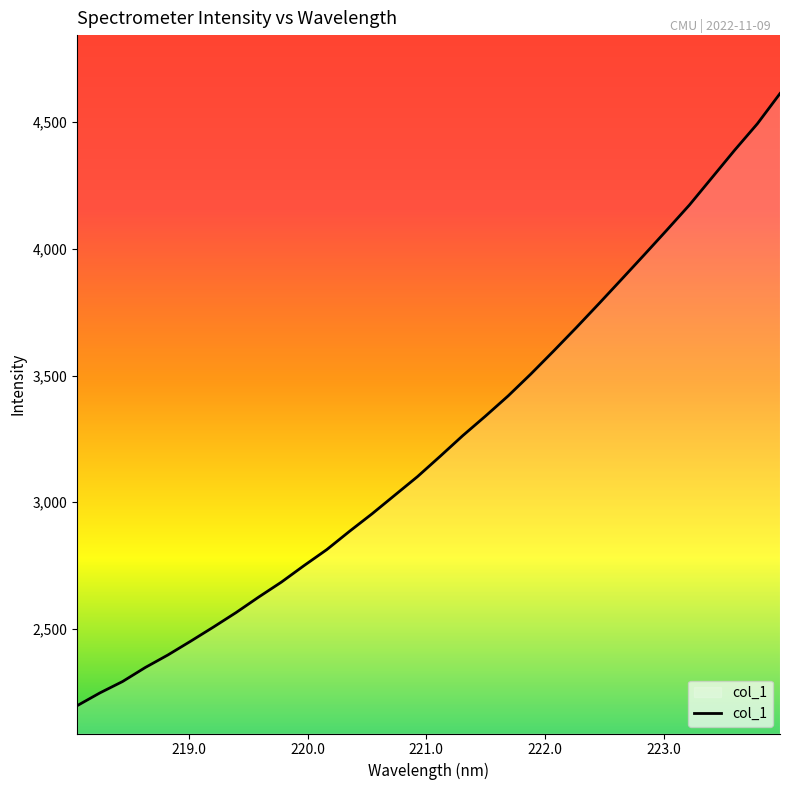

What is the smallest value displayed?

2196.8